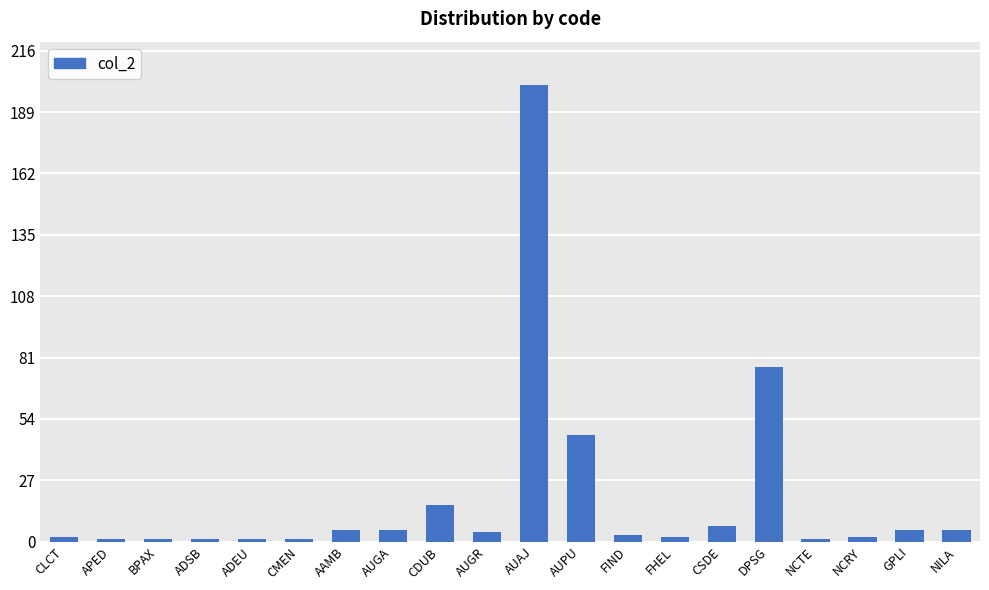

Where is the data nearest to the value 101?

DPSG